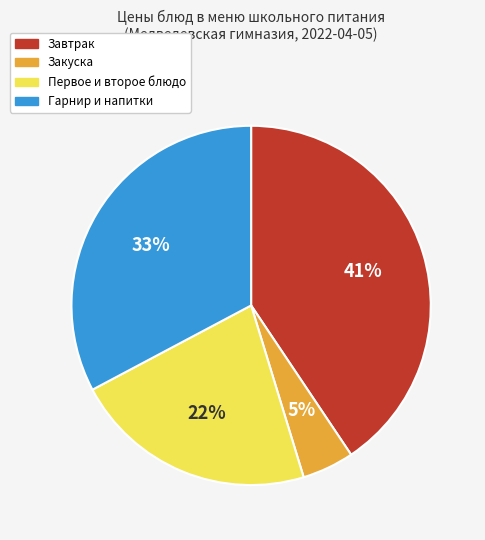

Does any single category account for the majority?

No